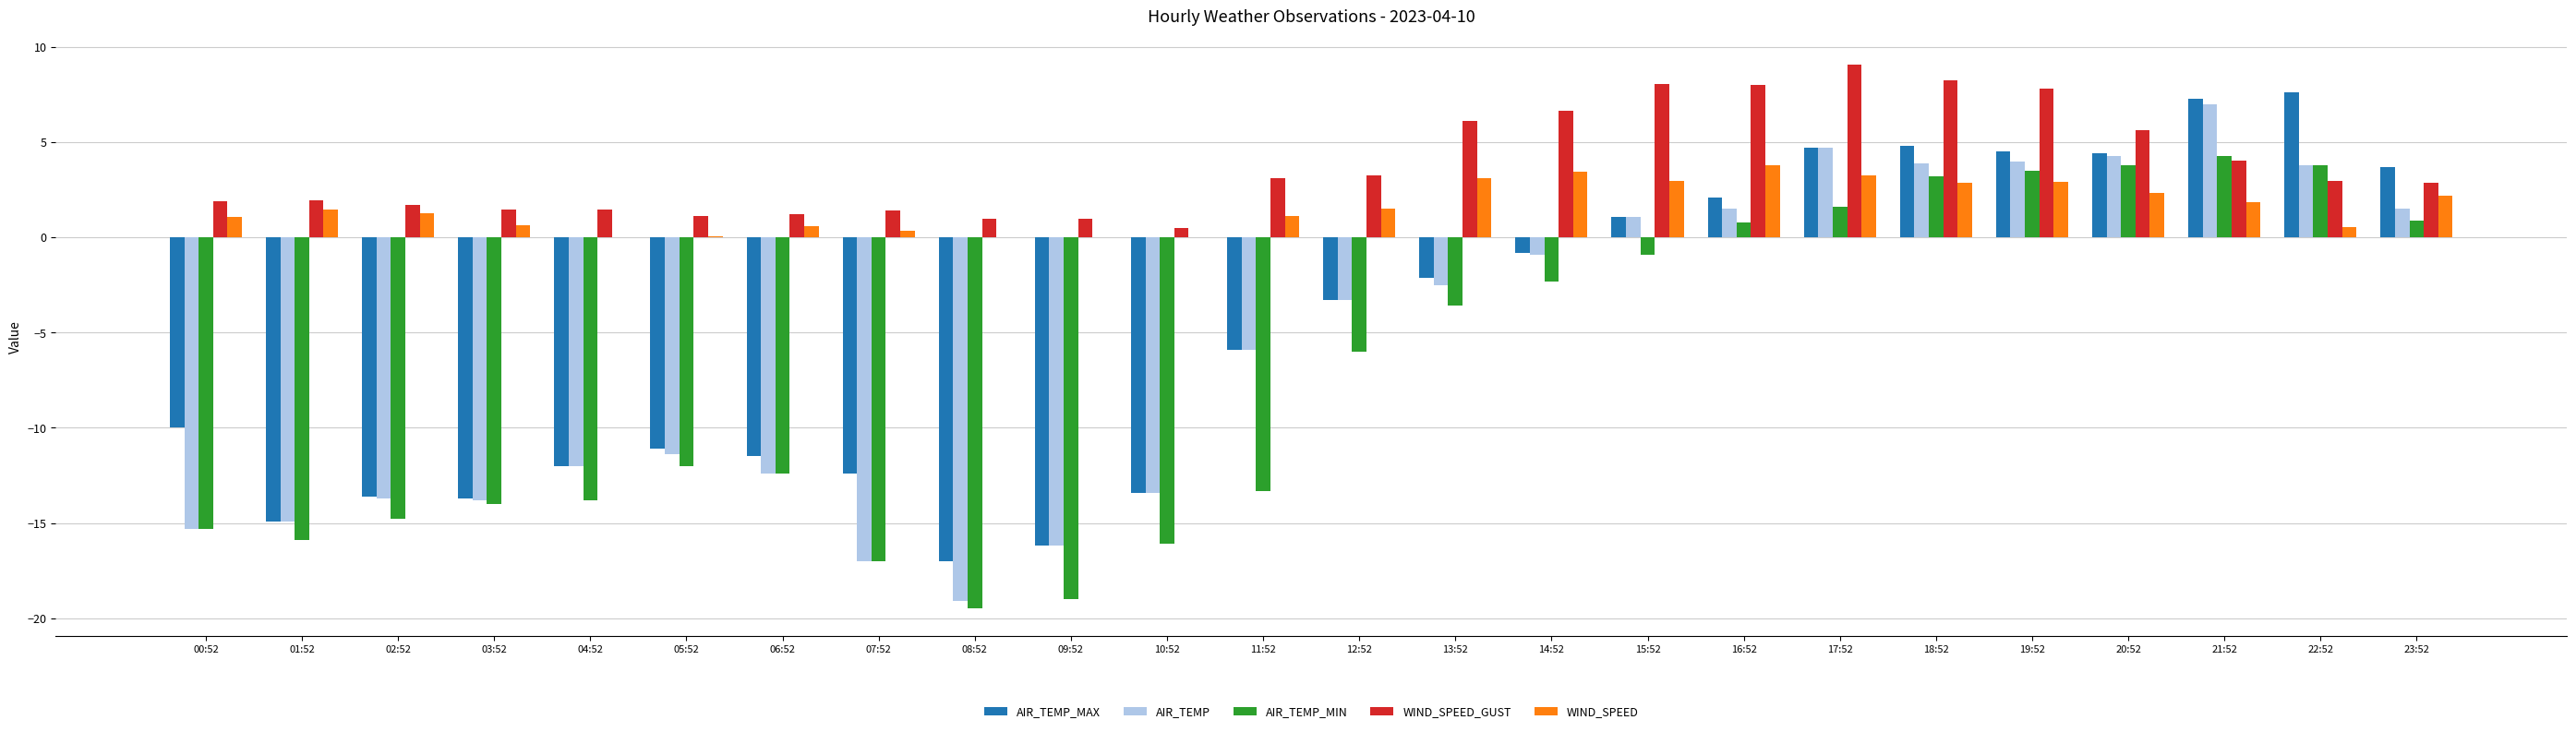

Is it true that AIR_TEMP_MAX equals -16.2 at 09:52?

True